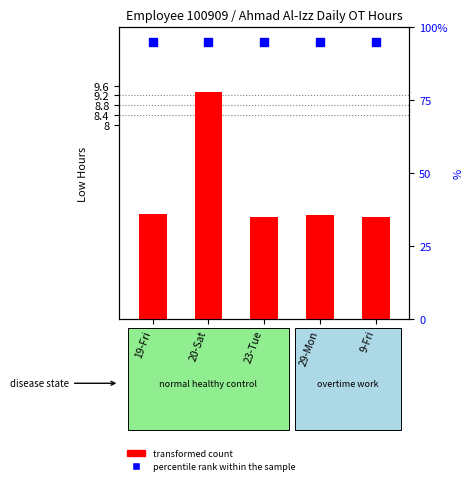

Which series contains the lowest Y value?

transformed count